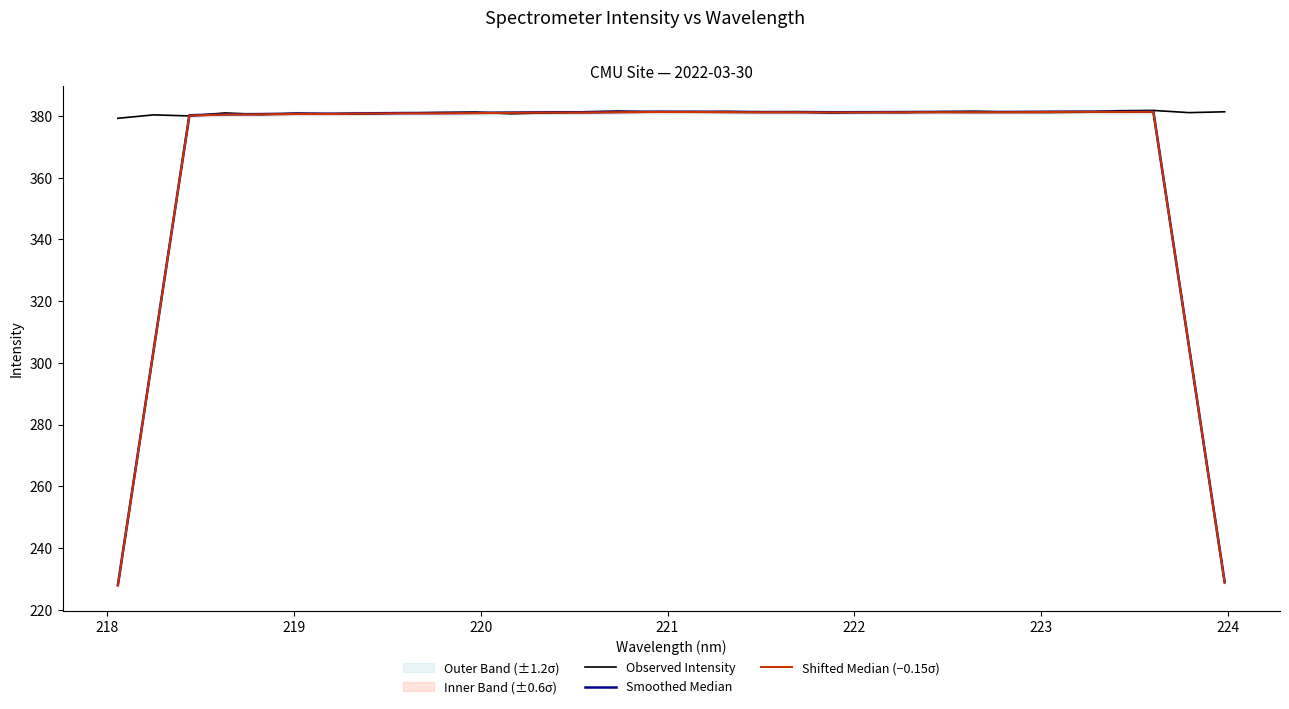

What is the sum of all Shifted Median (−0.15σ) values?

11735.8